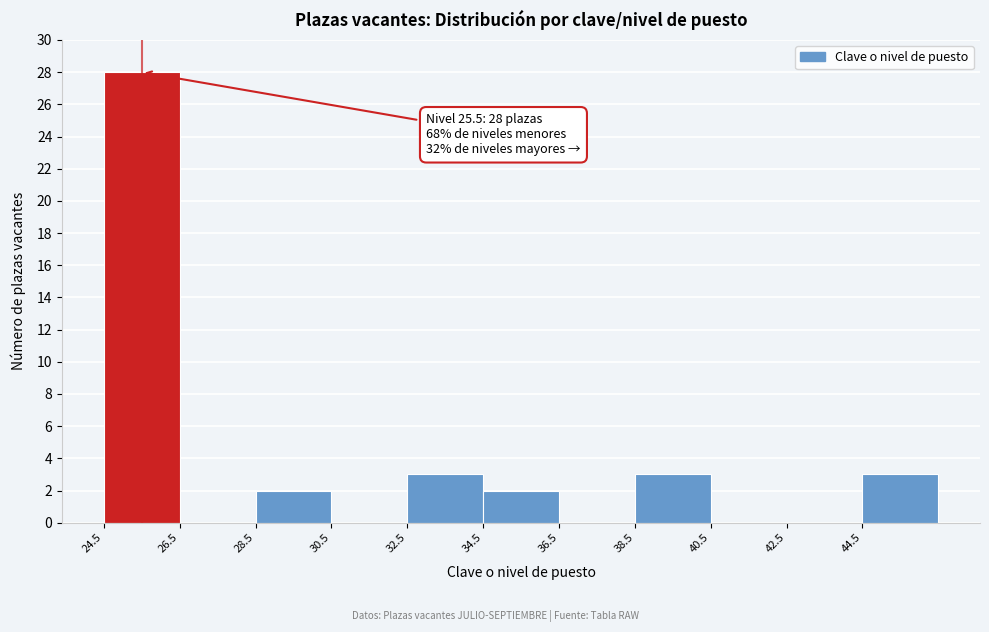

Over which range of the x-axis is the bar tallest?

24.5 to 26.5